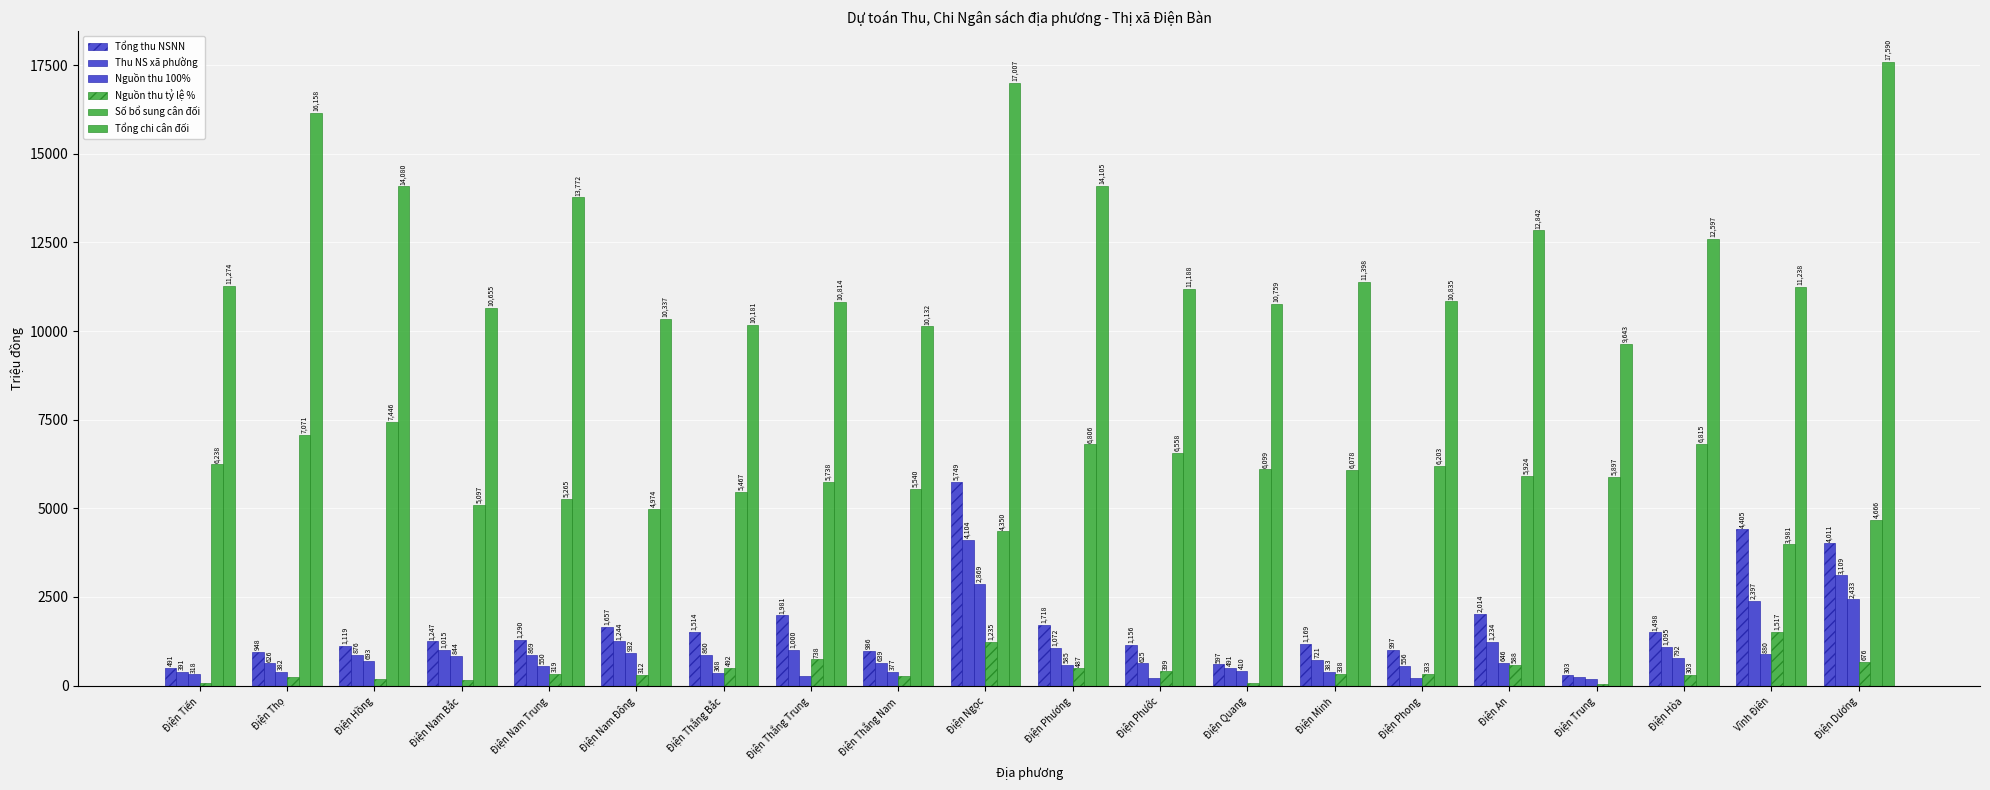

What is the value of the Nguồn thu 100% bar at the 5th from the left?

550.0